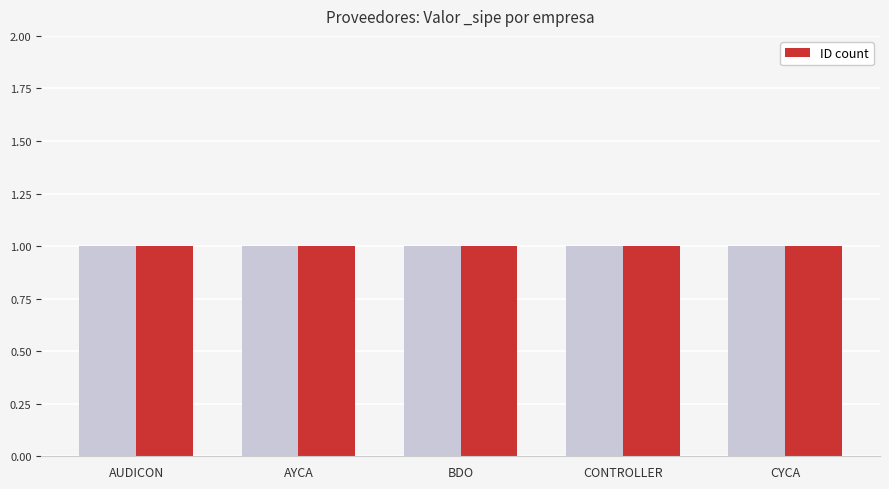

At which category is the sum across all series the highest?

CYCA